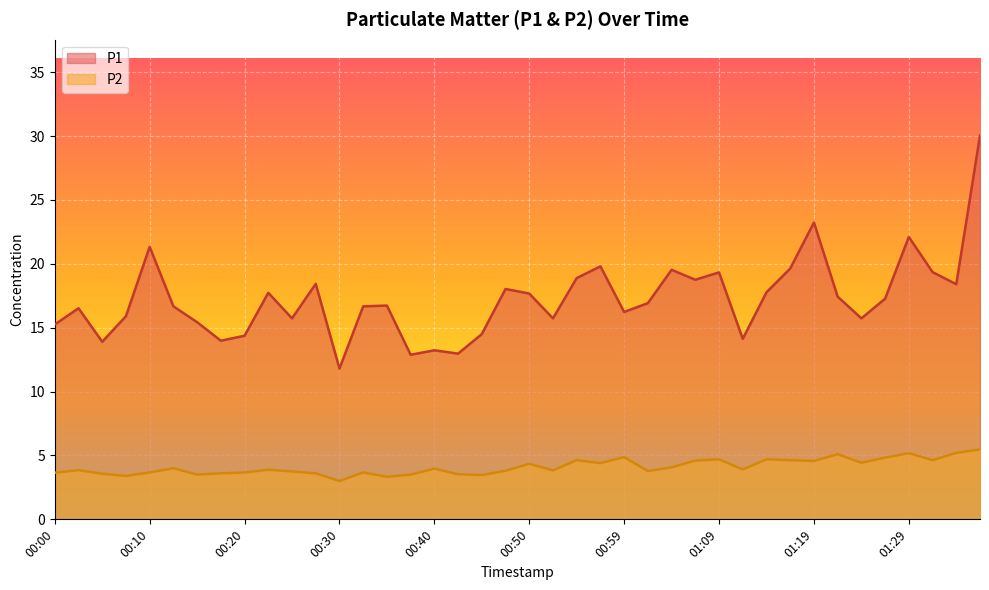

What is the difference between the second highest and minimum values in the P2 series?

2.2